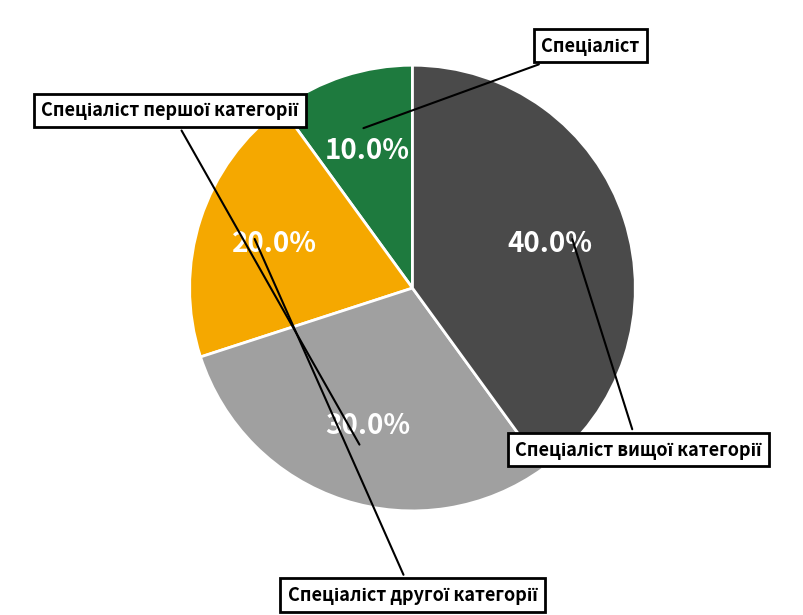

Does any single category account for the majority?

No